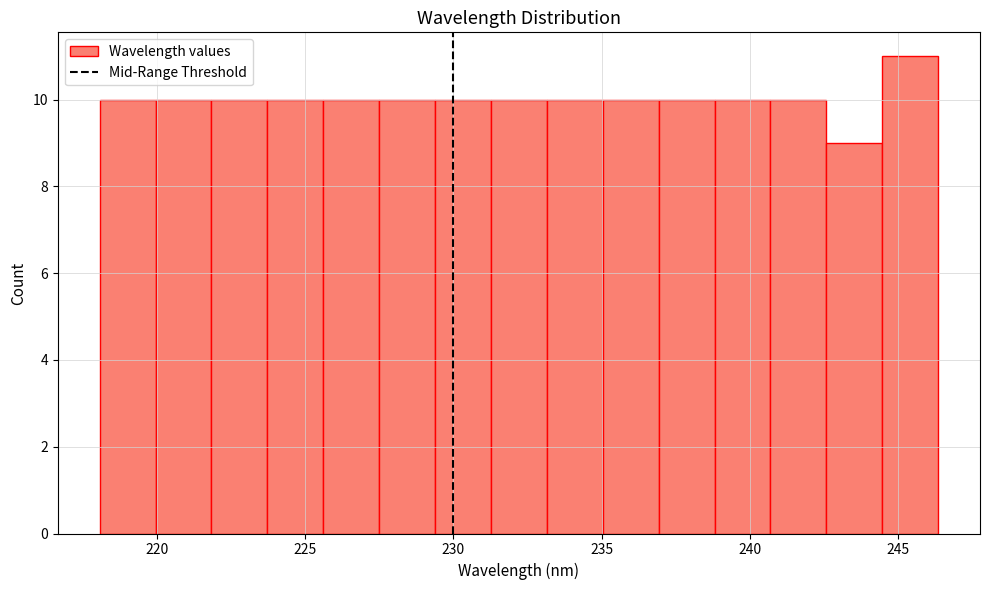

Read against the x-axis, roughly where is the centre of the tallest bar?

245.5